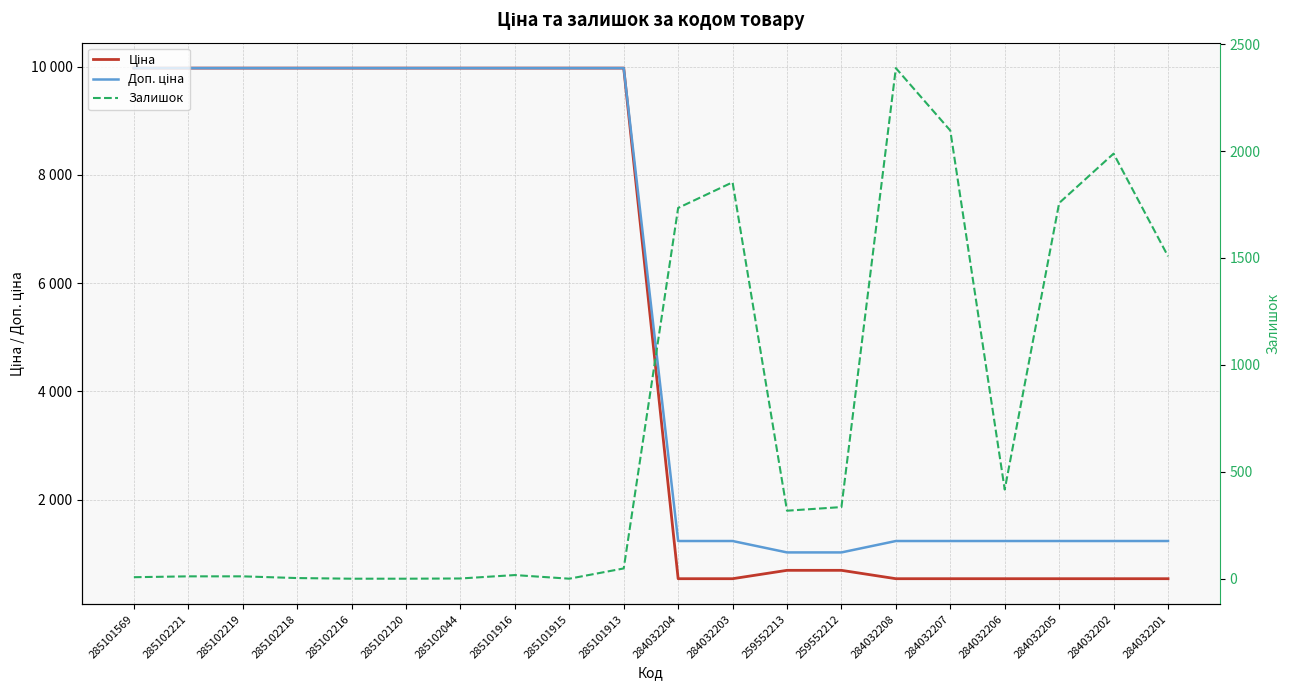

In Залишок, how many points are lower than both neighbors (excluding endpoints)?

3